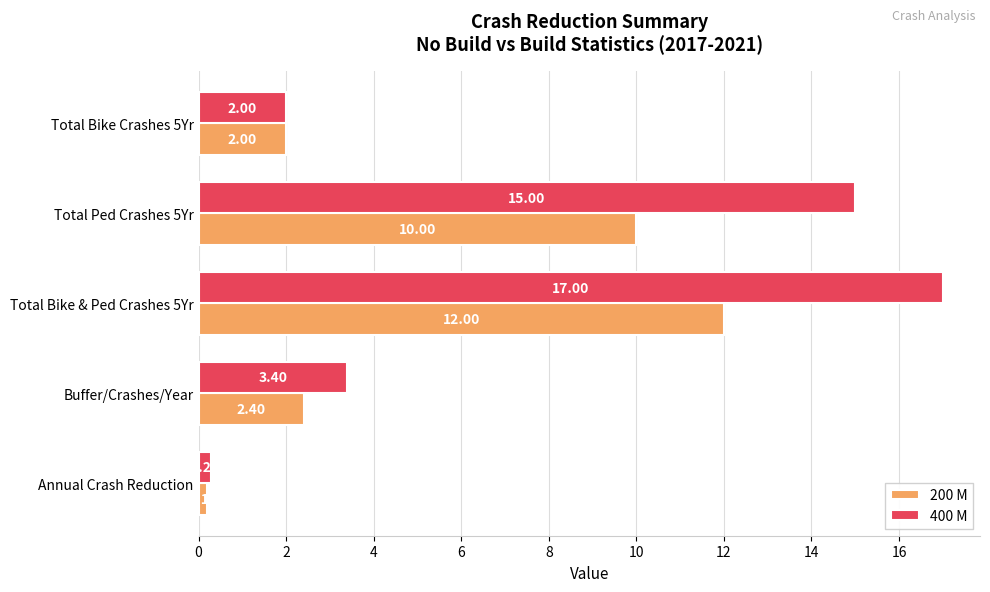

What is the spread (max minus min) of values at Total Bike & Ped Crashes 5Yr?

5.0